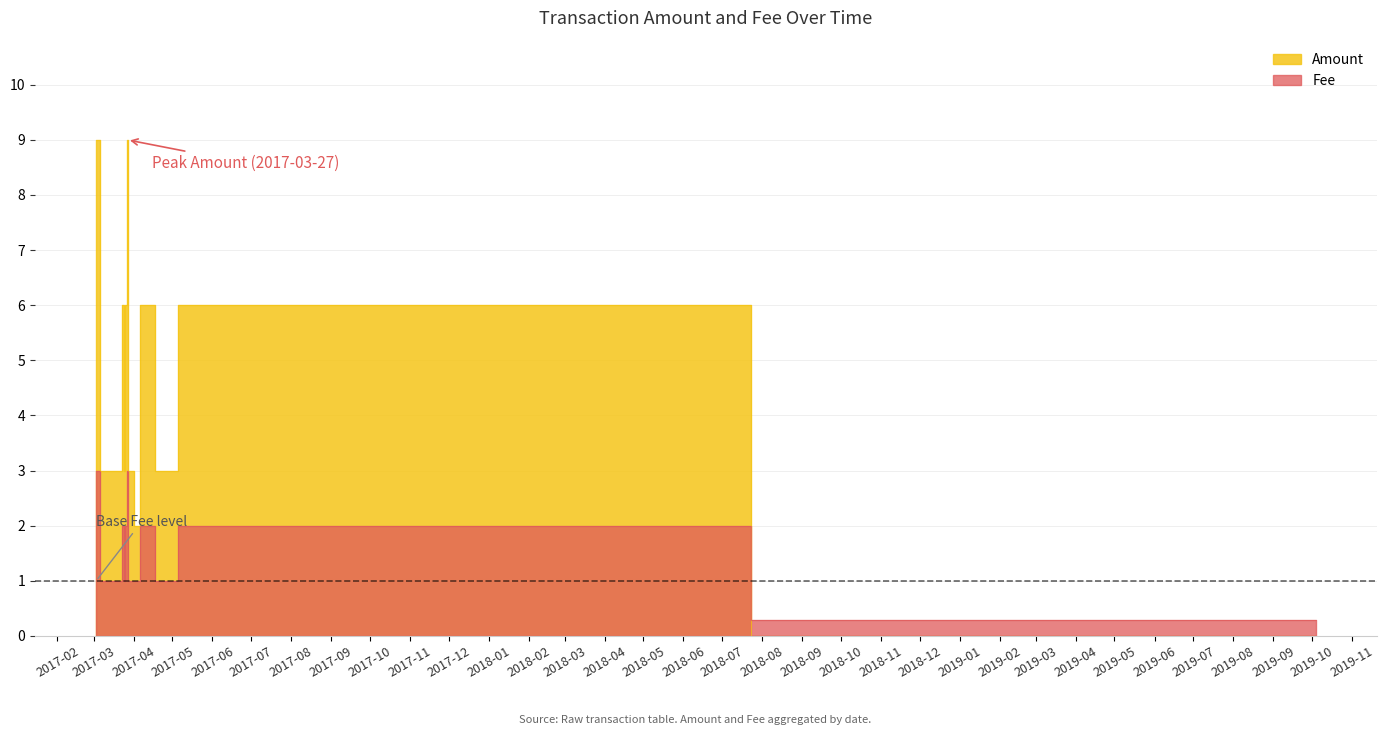

Which series has the largest total across all categories?

Amount